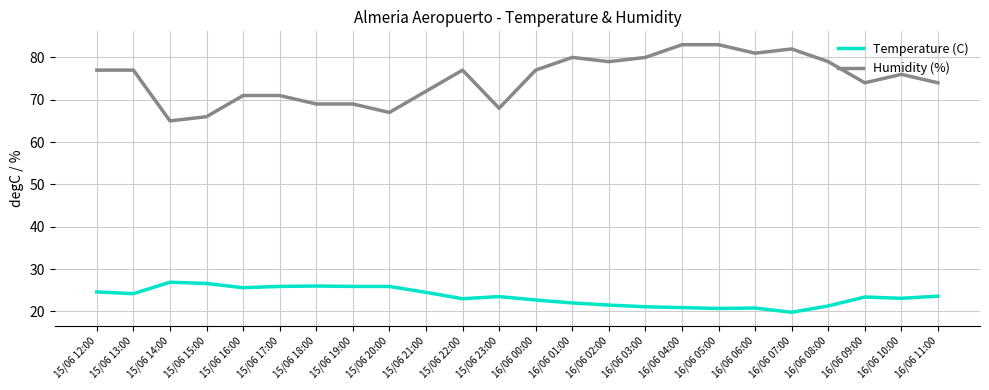

Between 15/06 13:00 and 15/06 22:00, which series saw the biggest shift?

Temperature (C)